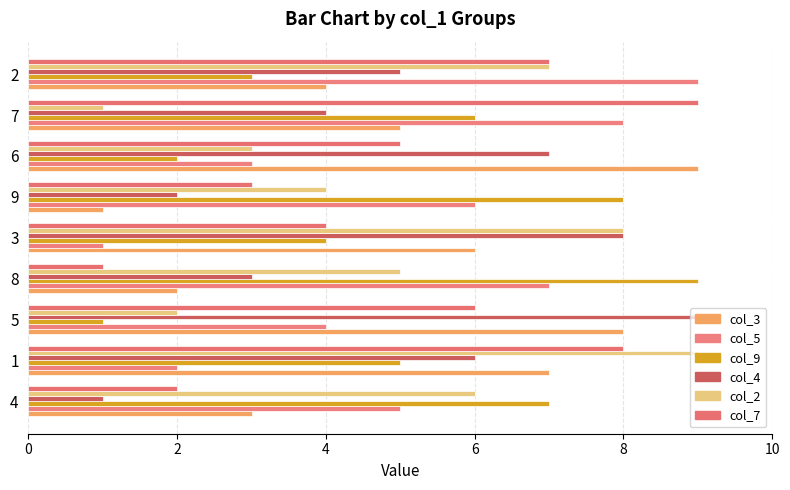

List the labels in order of col_5 value, largest first.

2, 7, 8, 9, 4, 5, 6, 1, 3